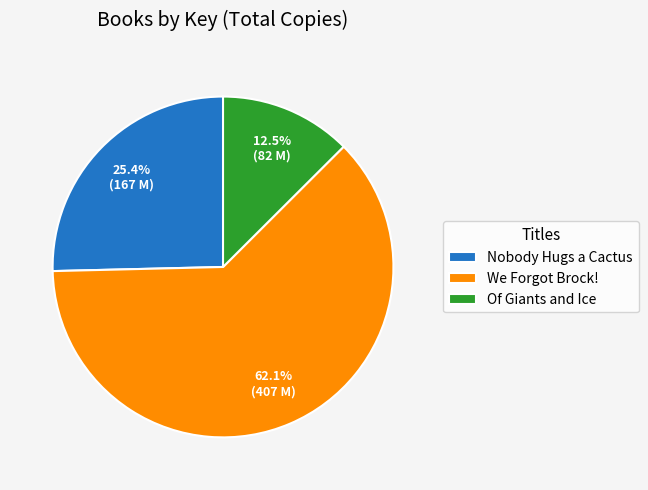

What is the ratio of the value at Of Giants and Ice to the value at Nobody Hugs a Cactus?

0.5